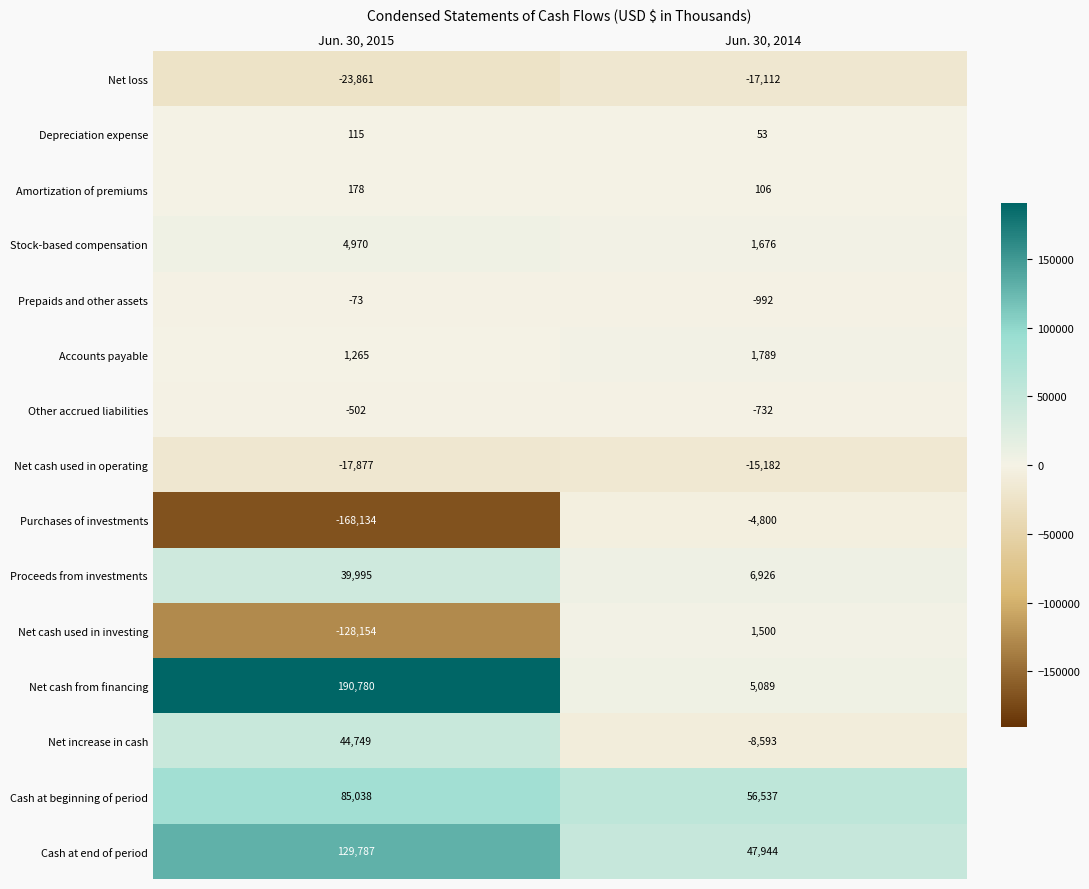

Is the value of Net cash from financing at Jun. 30, 2014 greater than the value of Net cash used in operating at Jun. 30, 2014?

Yes